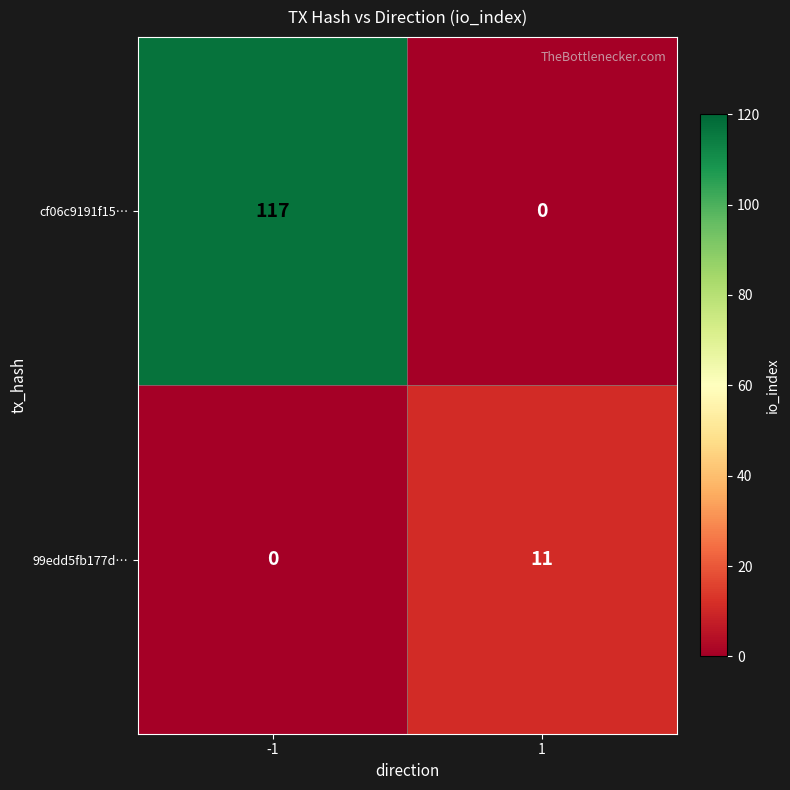

List the series in order of their peak value, highest first.

cf06c9191f15…, 99edd5fb177d…